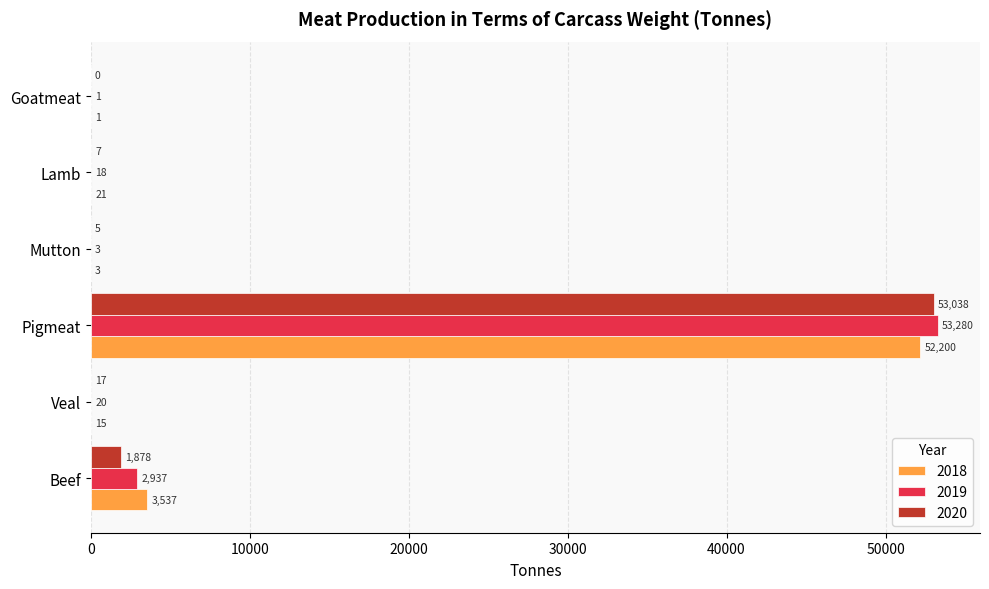

Between Veal and Mutton, which is larger?

Veal